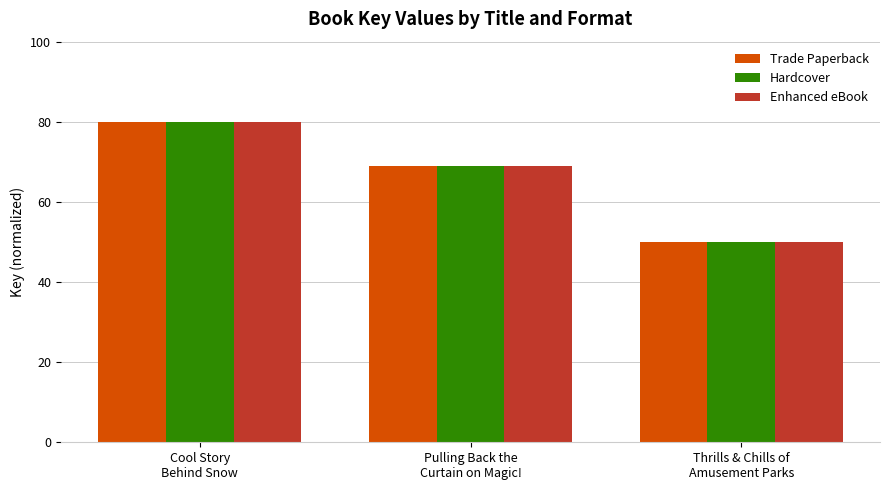

What are all the series names shown in the legend?

Trade Paperback, Hardcover, Enhanced eBook